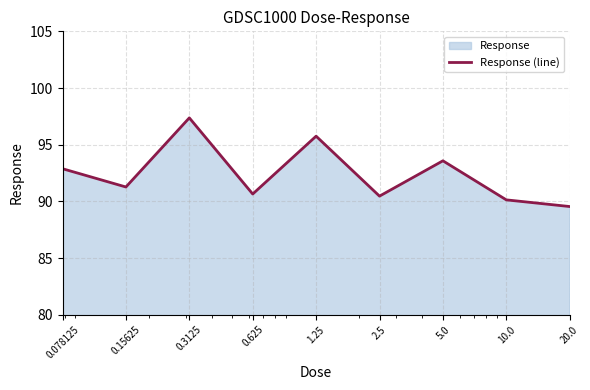

How many values exceed 91?

5